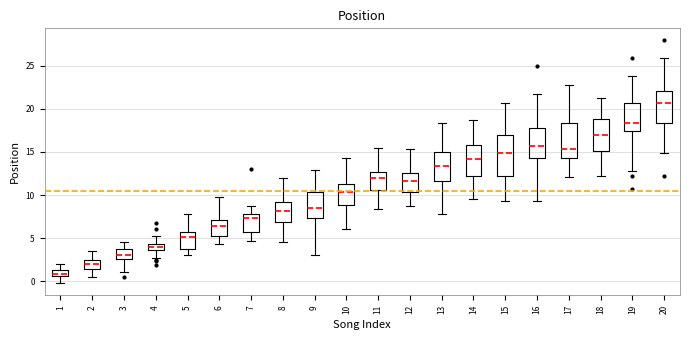

Where is the lower edge of the box at x = 17 on the y-axis? The values are not printed on the chart, so give them approximately, as read against the axis.

14.5